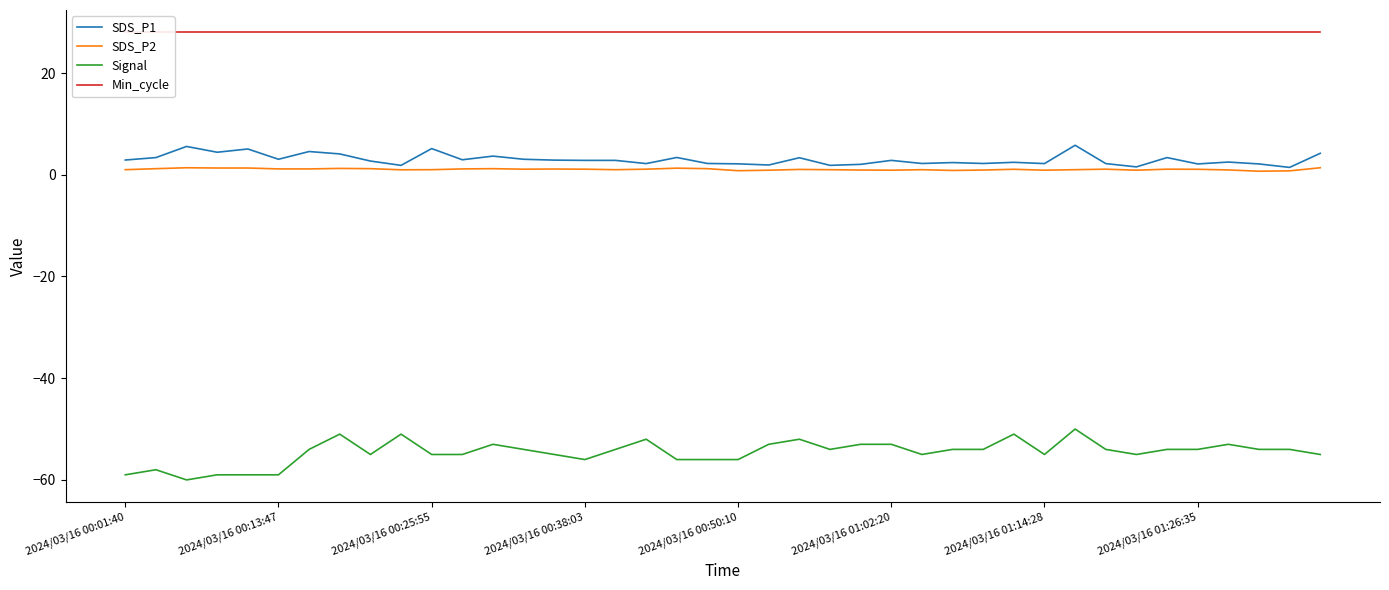

In SDS_P1, how many points are lower than both neighbors (excluding endpoints)?

13